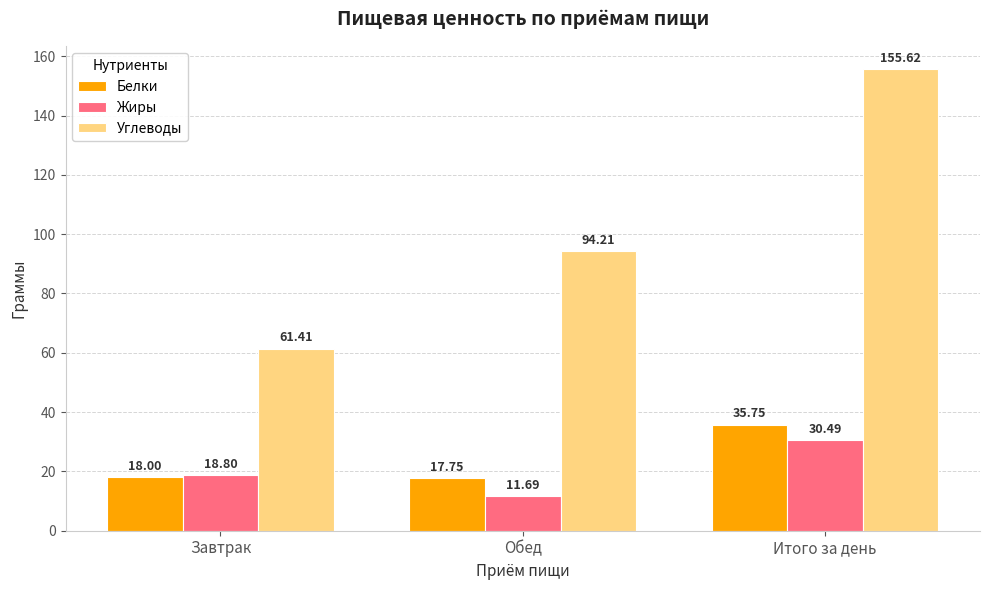

Is the value of Углеводы at Обед greater than the value of Белки at Завтрак?

Yes